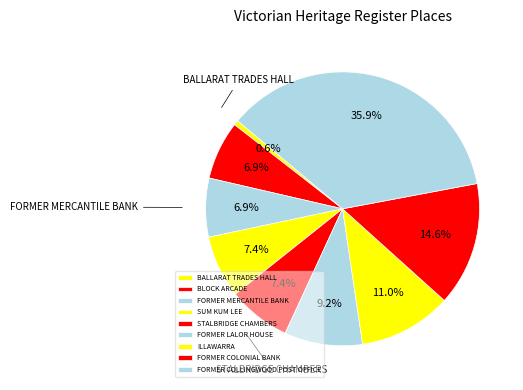

To the nearest percent, what portion does BLOCK ARCADE represent?

7%